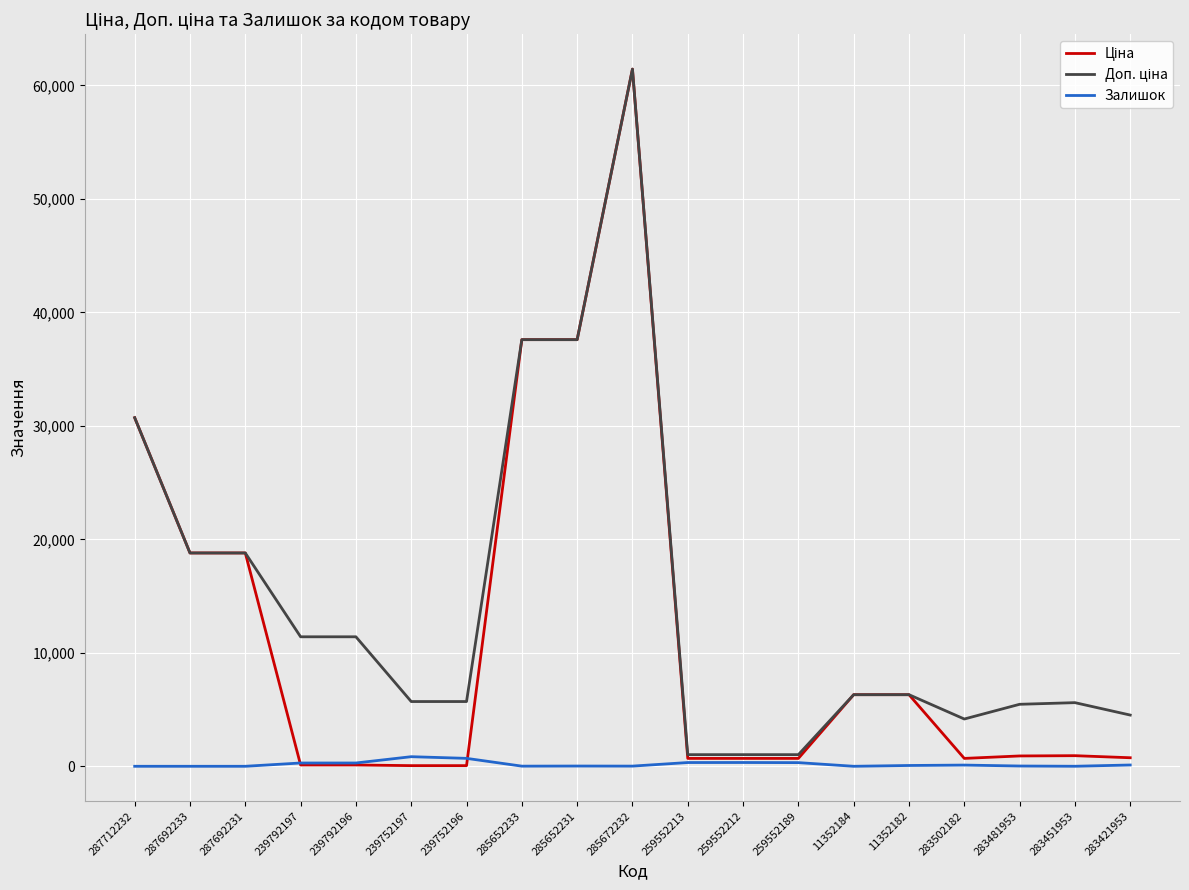

What position from the left is 283481953?

17